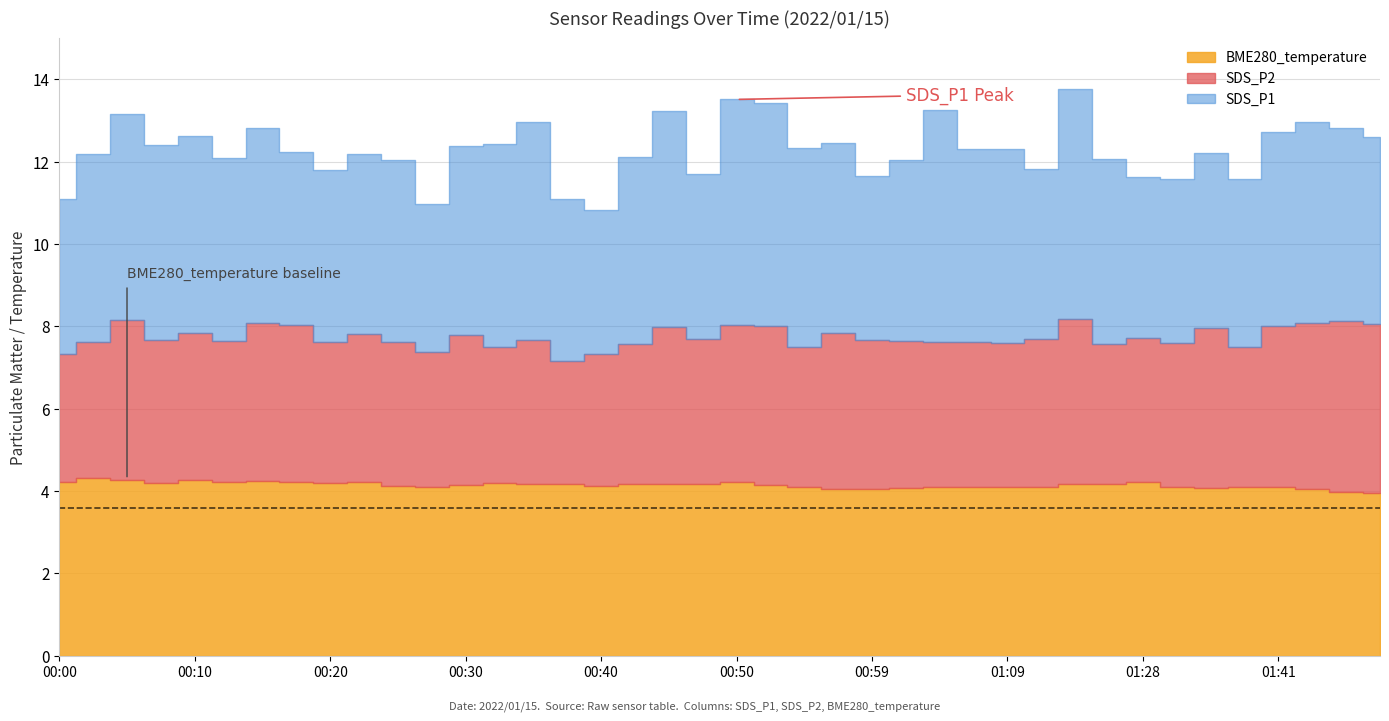

The value of BME280_temperature at 01:09 is 2.3. True or false?

False